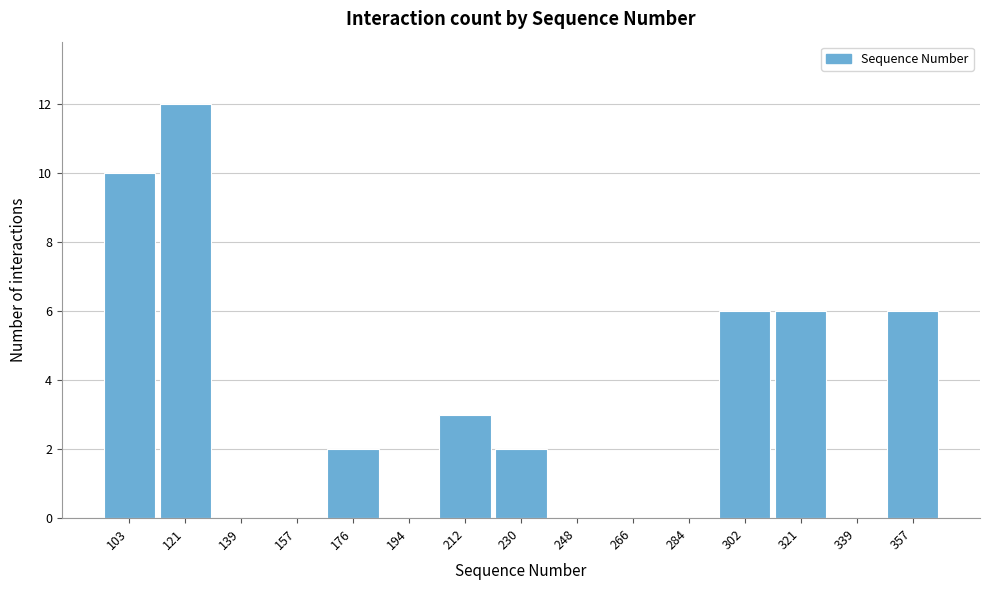

Reading left to right, list all the values displayed in this chart.

103=10	121=12	139=0	157=0	176=2	194=0	212=3	230=2	248=0	266=0	284=0	302=6	321=6	339=0	357=6